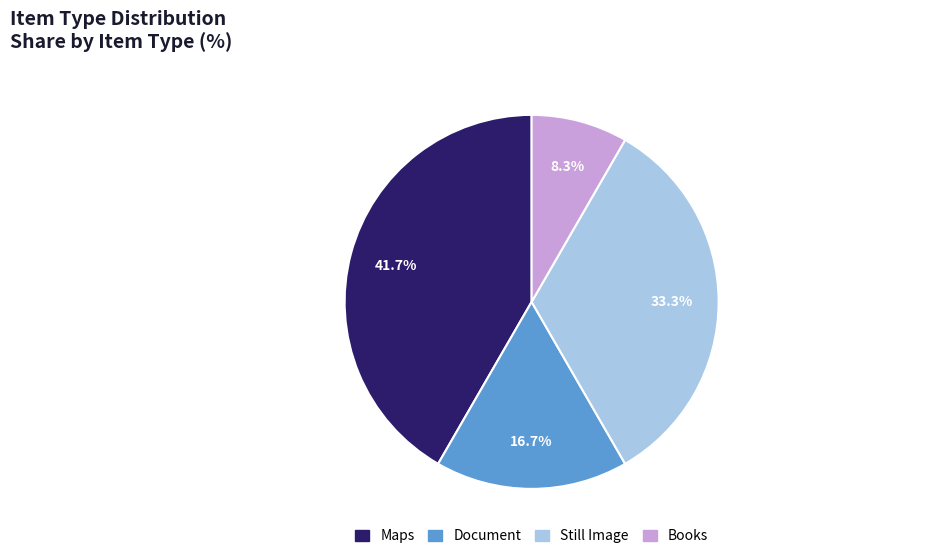

To the nearest percent, what is the difference between the largest and smallest slice percentages?

33%